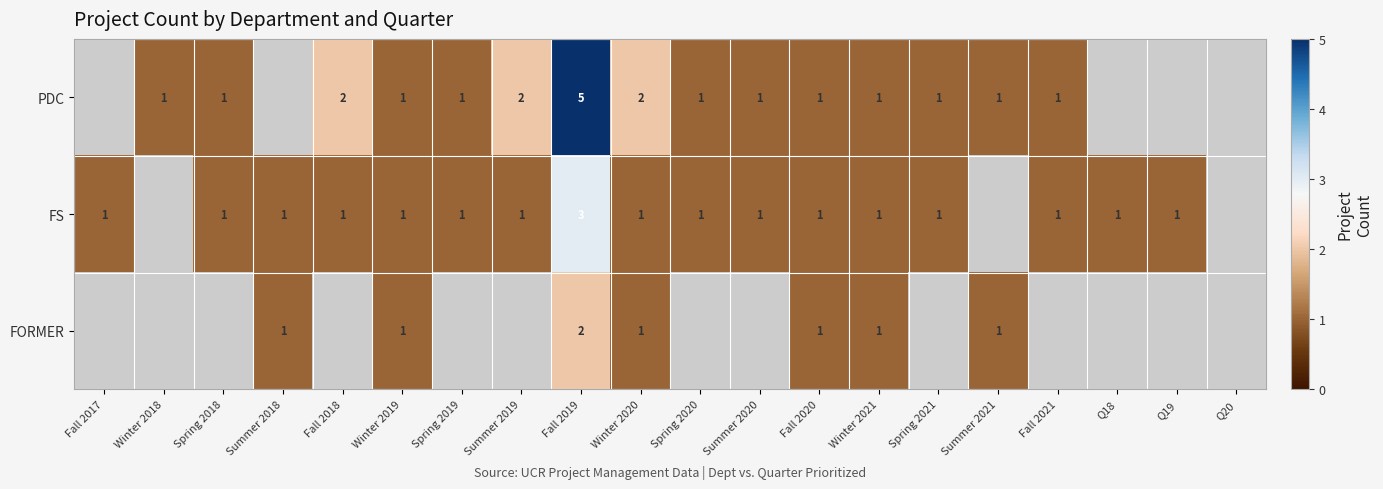

At Fall 2019, list the series in order from largest to smallest.

PDC, FS, FORMER